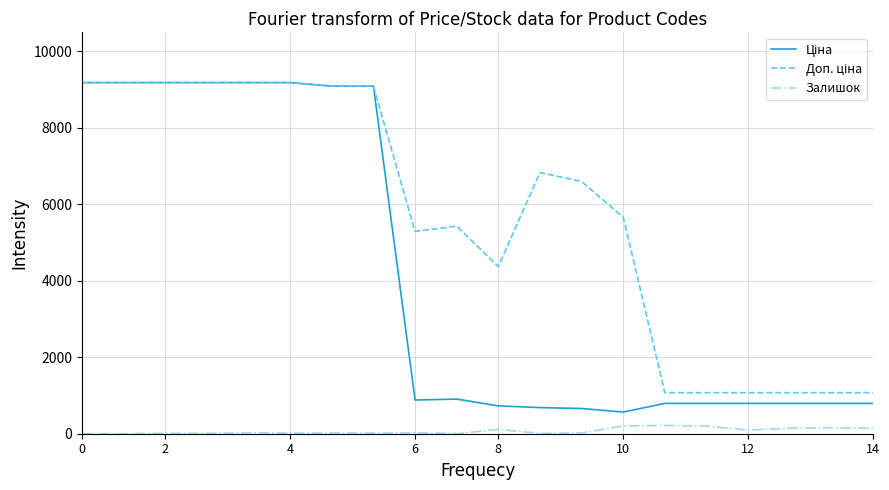

At how many categories does at least one series exceed 5082?

13